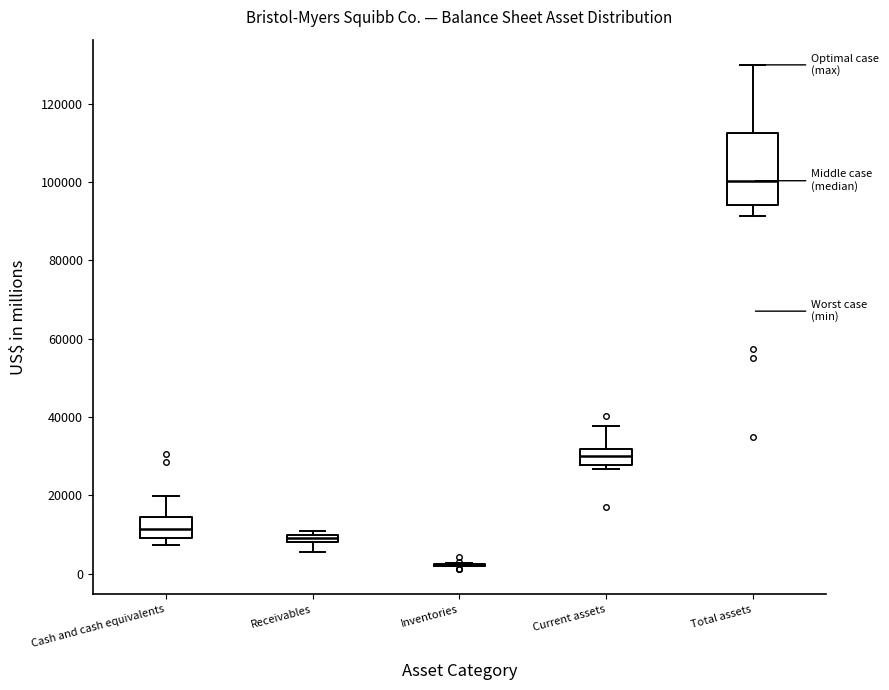

Where does the lower whisker of the box for Receivables end on the y-axis? The values are not printed on the chart, so give them approximately, as read against the axis.

6000